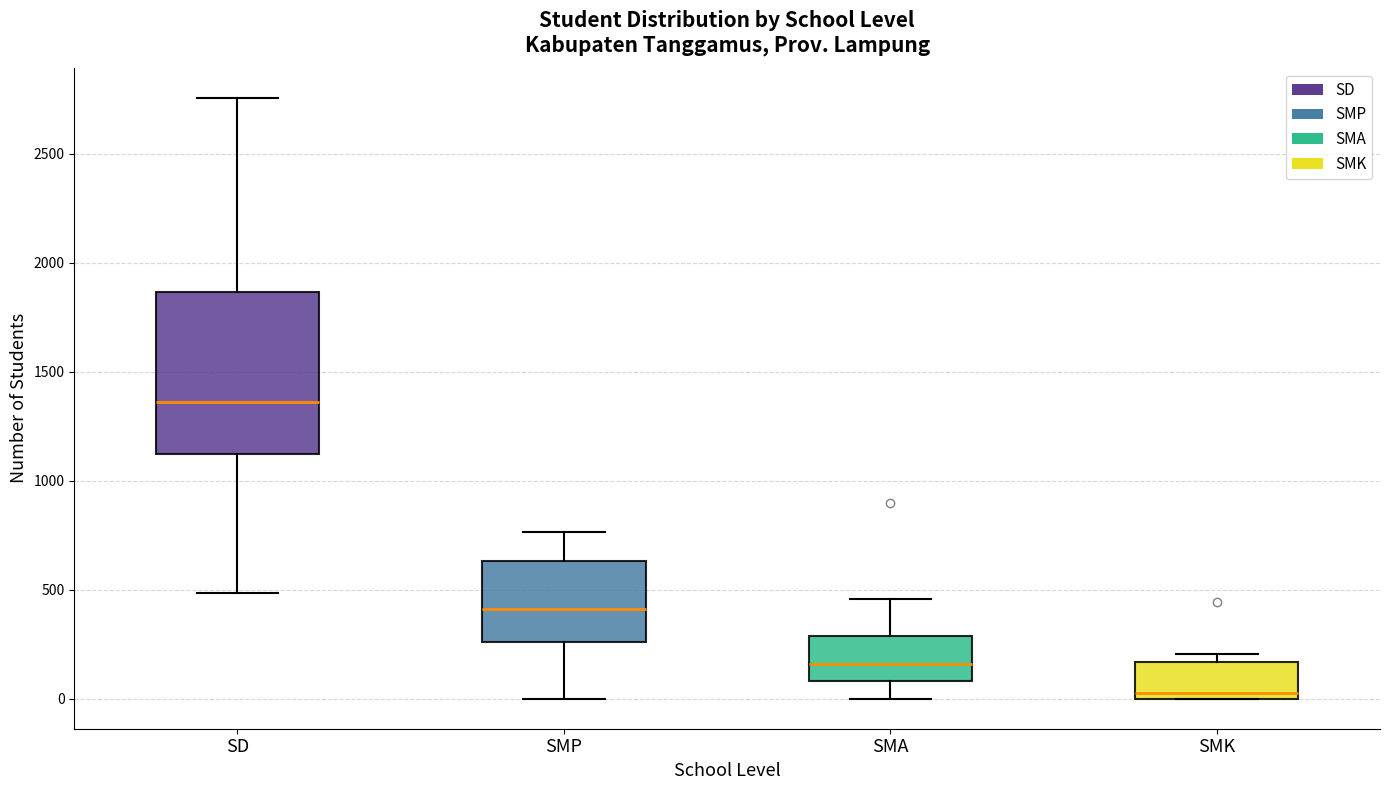

Reading left to right, read every box against the y-axis: the position of its median line, the range the box covers, and the ends of its whiskers. The values are not printed on the chart, so give them approximately, as read against the axis.

SD: median 1350, box 1100 to 1850, whiskers 500 to 2750
SMP: median 400, box 250 to 650, whiskers 0 to 750
SMA: median 150, box 100 to 300, whiskers 0 to 450
SMK: median 50, box 0 to 150, whiskers 0 to 200